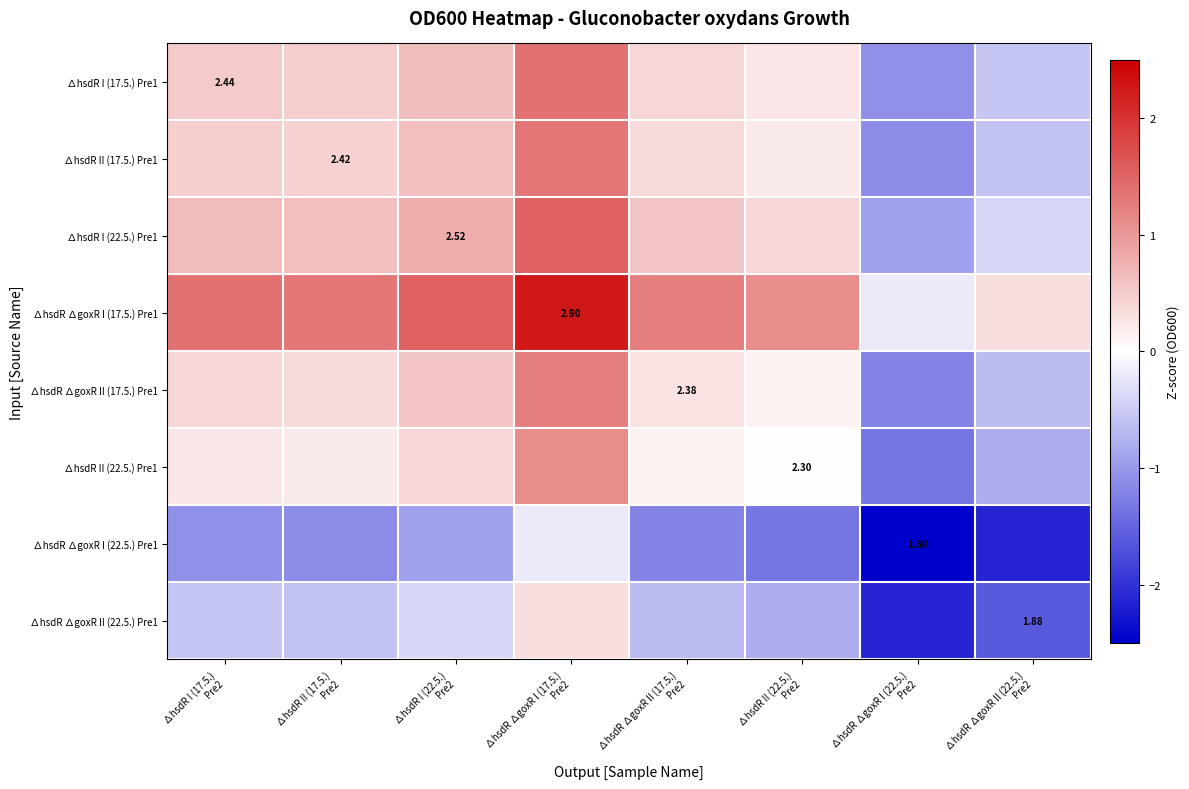

True or false: ∆hsdR I (17.5.) Pre1 has a value of 0.6 at ∆hsdR ∆goxR I (17.5.) Pre2.

False